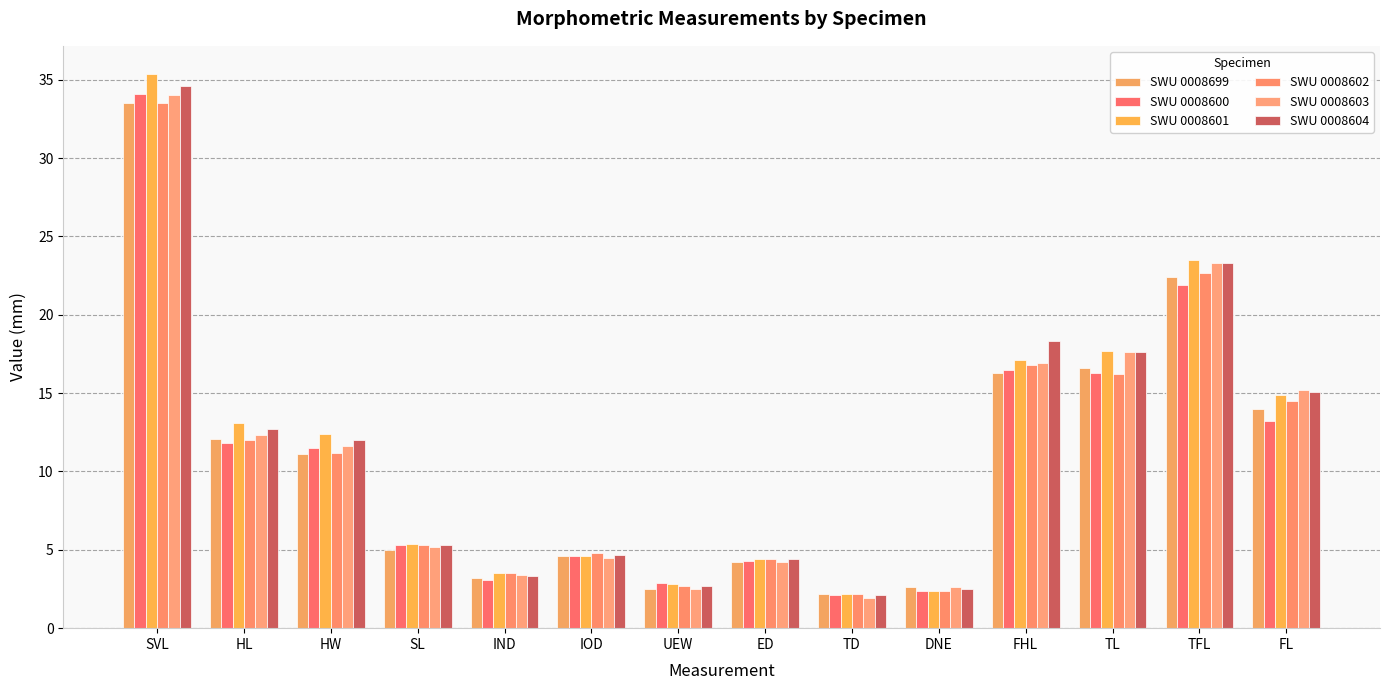

What are all the series names shown in the legend?

SWU 0008699, SWU 0008600, SWU 0008601, SWU 0008602, SWU 0008603, SWU 0008604